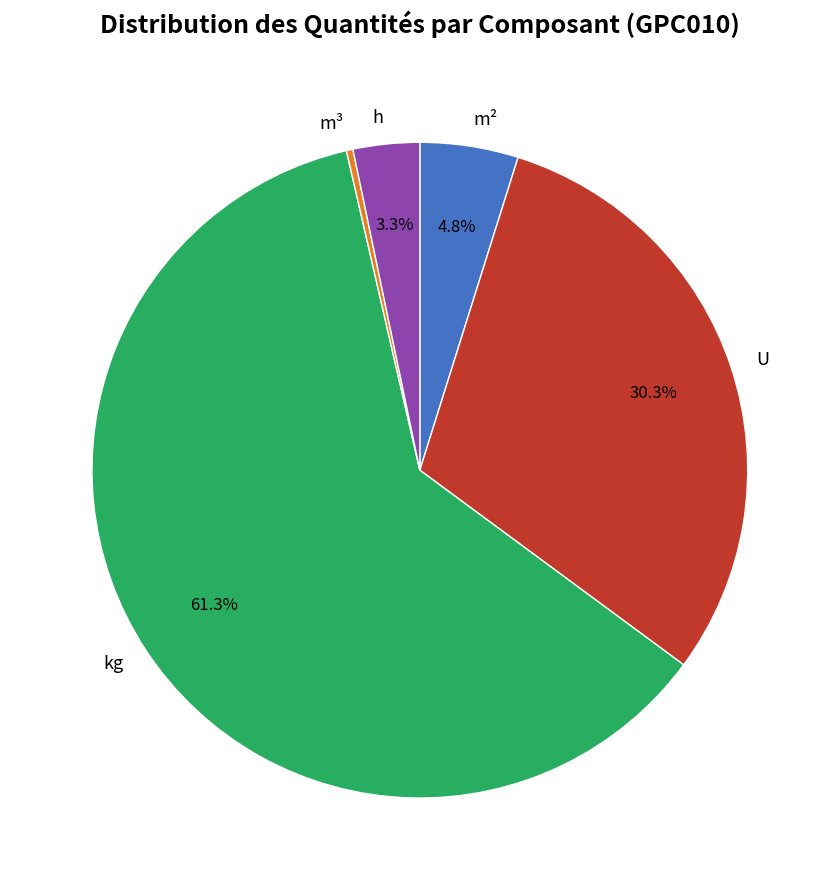

What is the largest slice in the pie chart?

kg